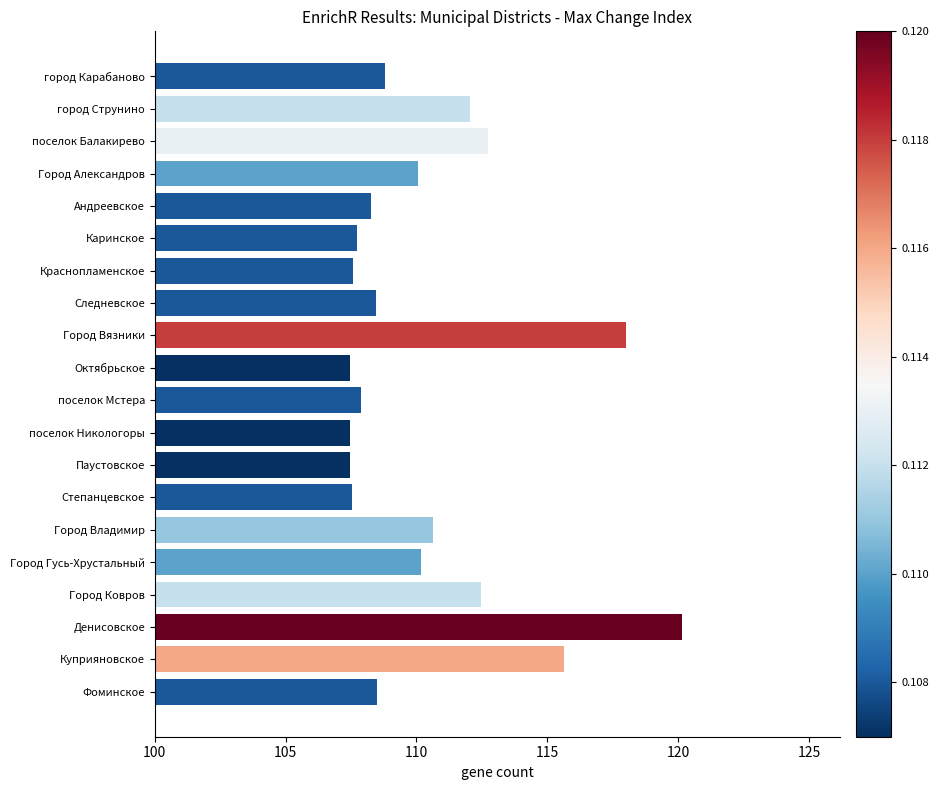

What is the value of the 15th bar from the top?

110.6